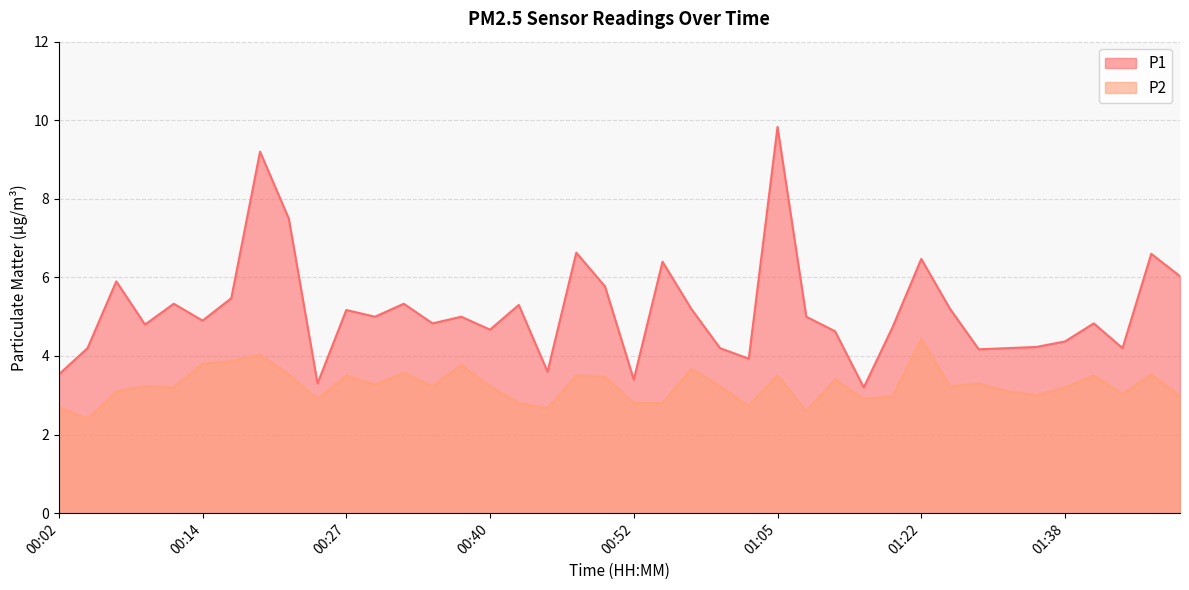

At which category does P2 reach its first local peak?

00:09